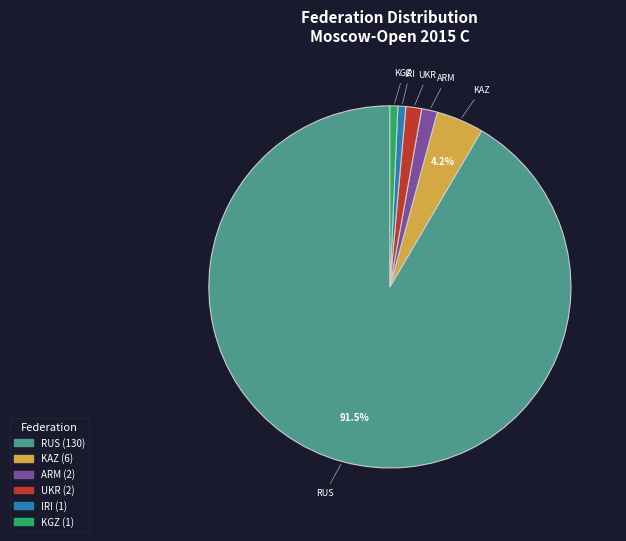

To the nearest percent, what is the average slice percentage?

17%